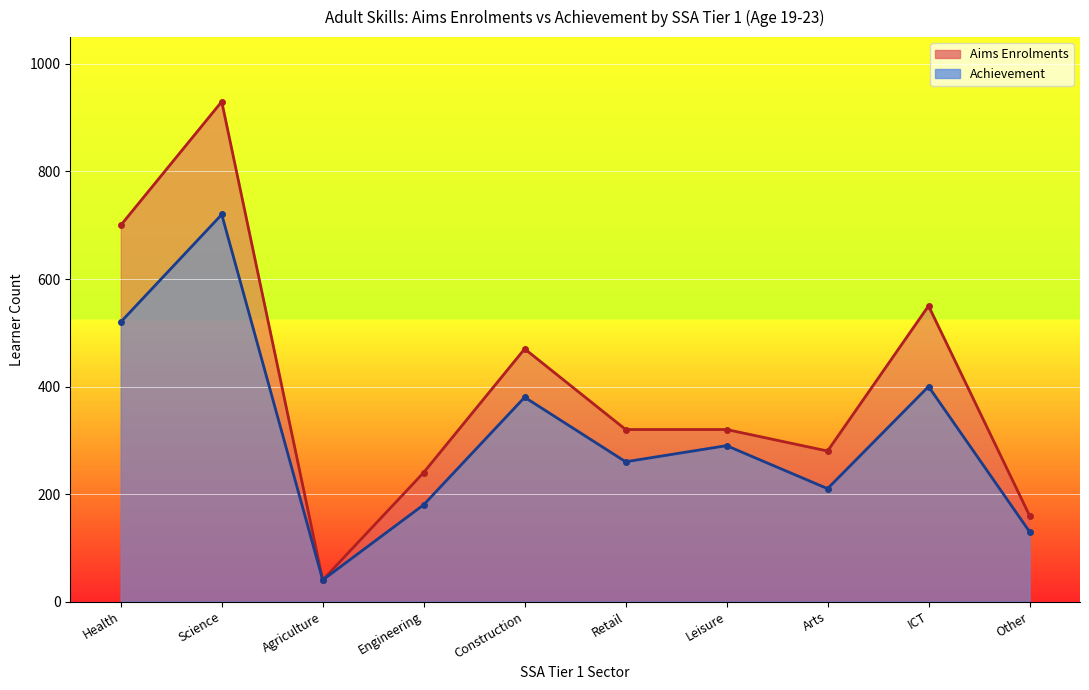

At how many categories does at least one series exceed 43?

9